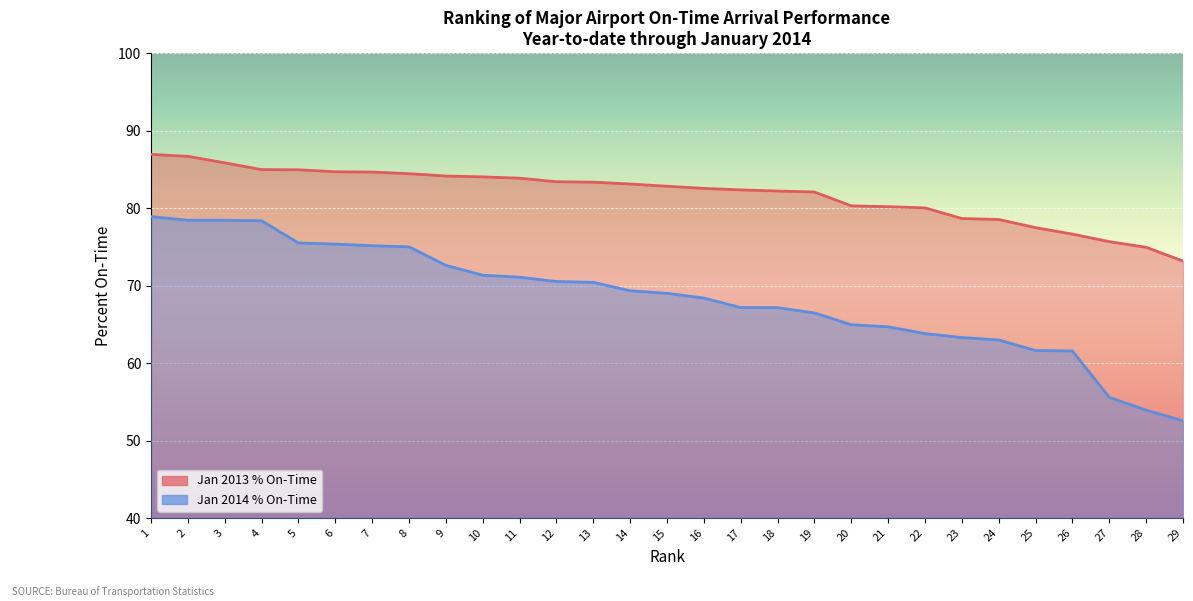

Count the number of data series in this chart.

2